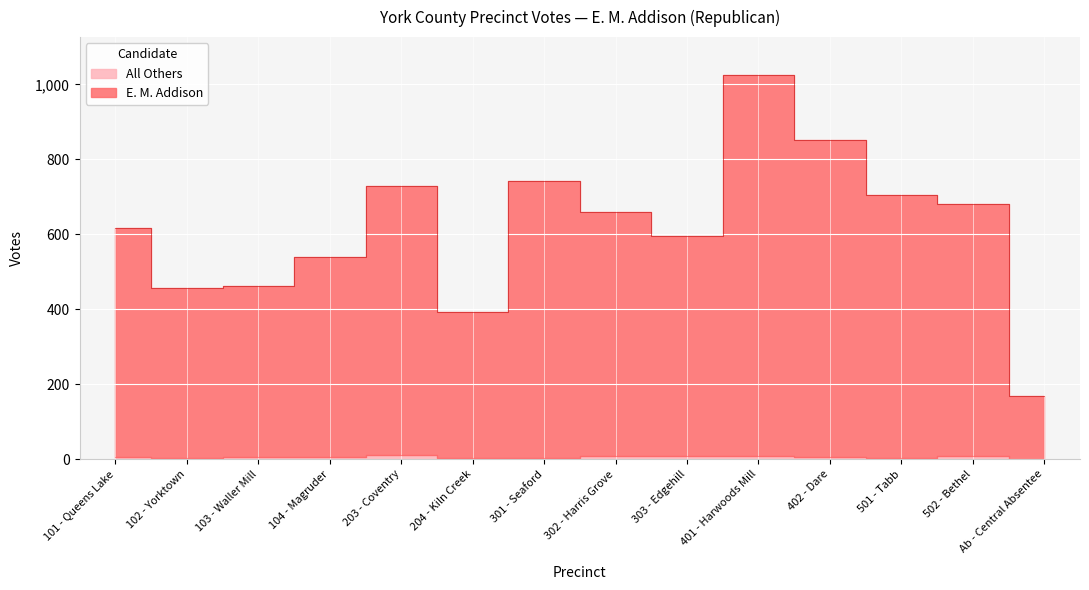

Rank the series at 502 - Bethel from lowest to highest value.

All Others, E. M. Addison